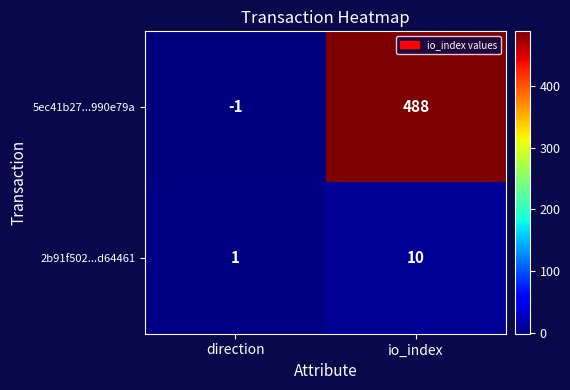

How many data points does each series have?

2